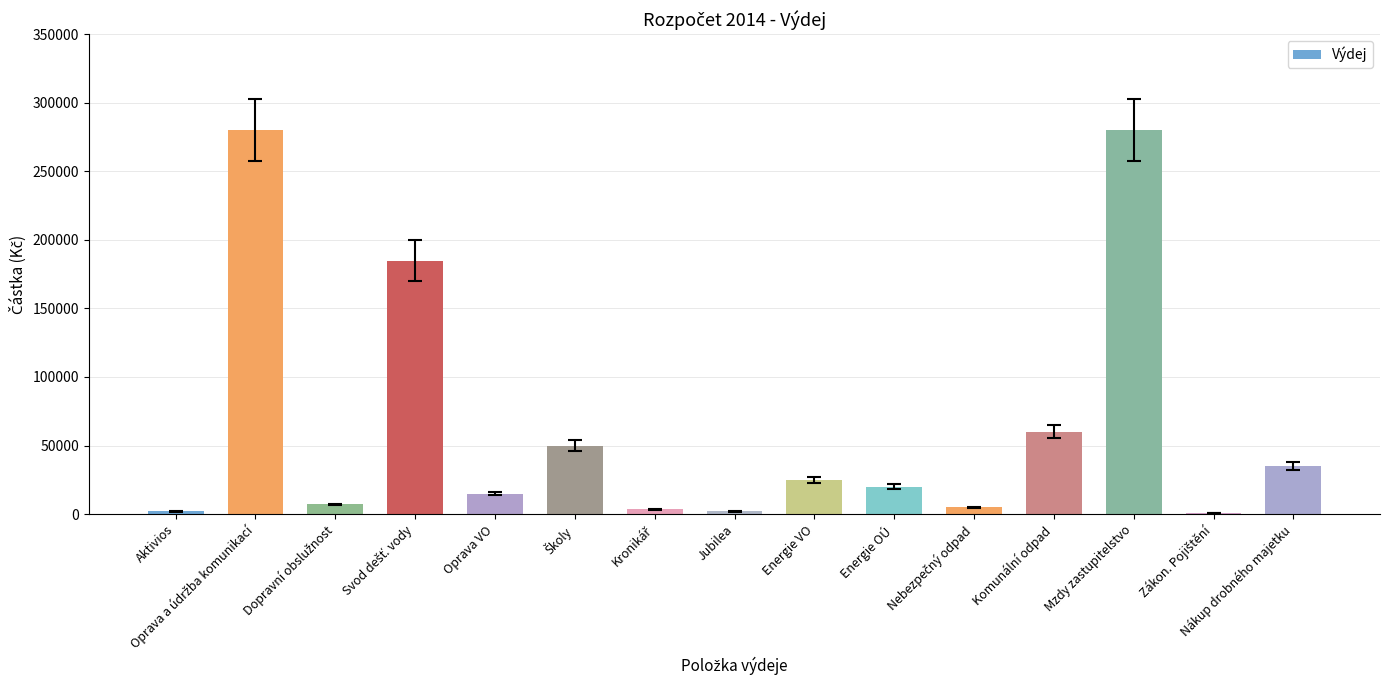

What is the maximum value shown in the chart?

280000